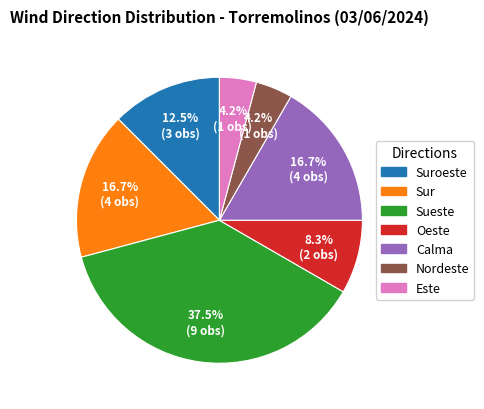

Do Sueste and Este together represent more than half of the pie?

No